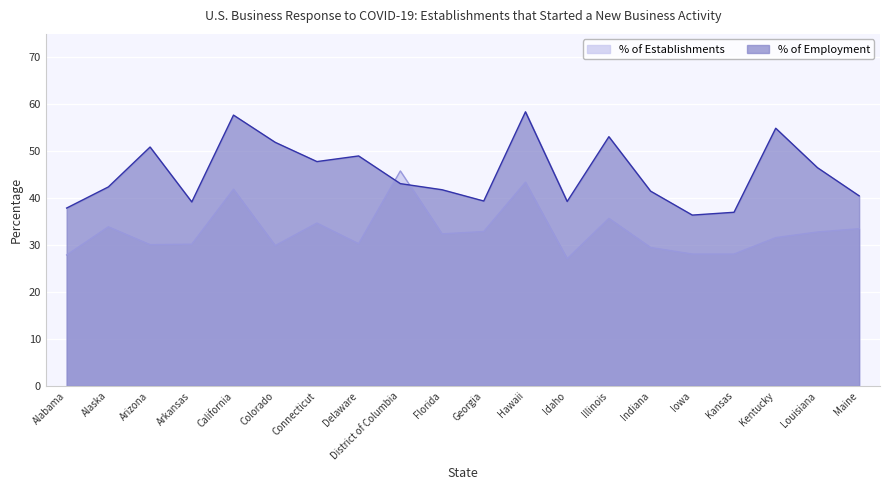

Read the % of Establishments value at Idaho.

27.1